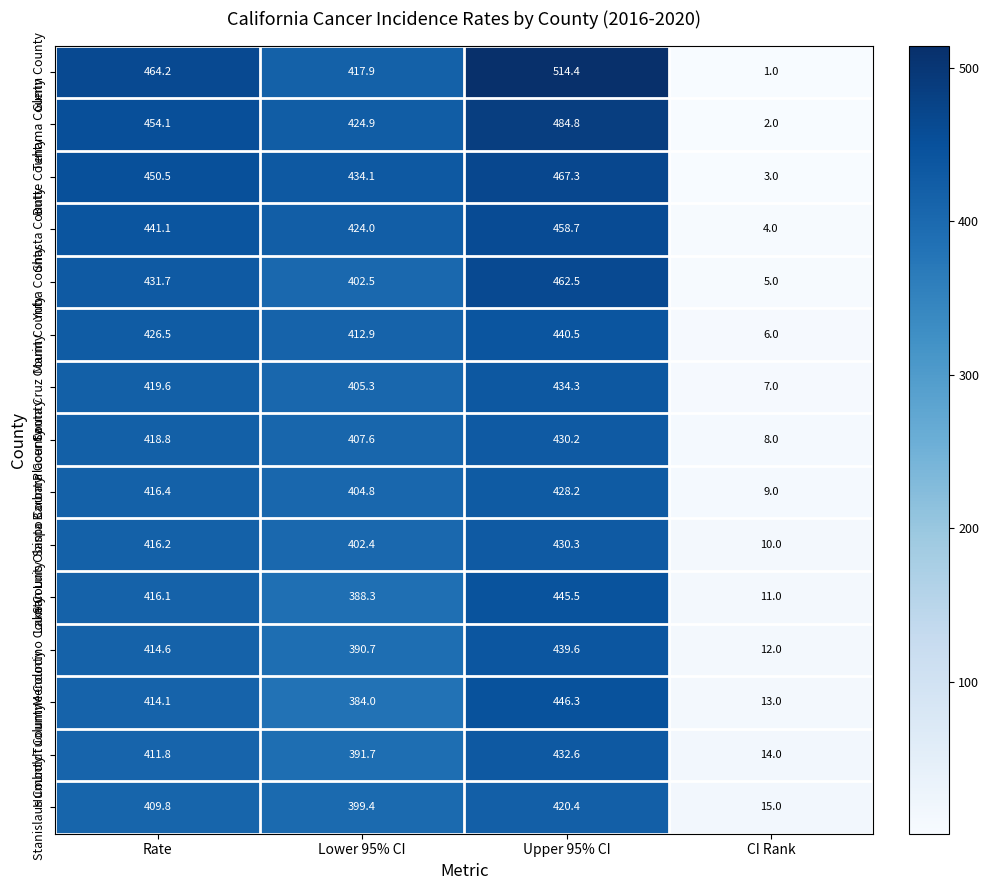

What is the difference between the maximum and second lowest values in the Shasta County series?

34.7